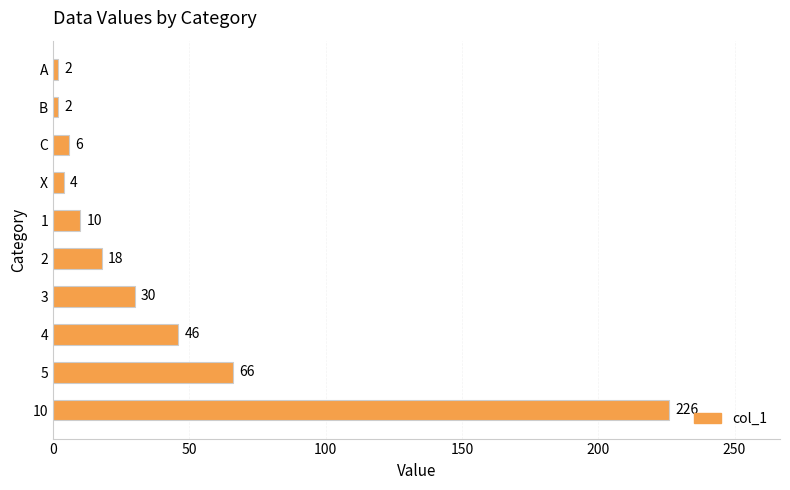

Reading top to bottom, list all the values displayed in this chart.

2	2	6	4	10	18	30	46	66	226